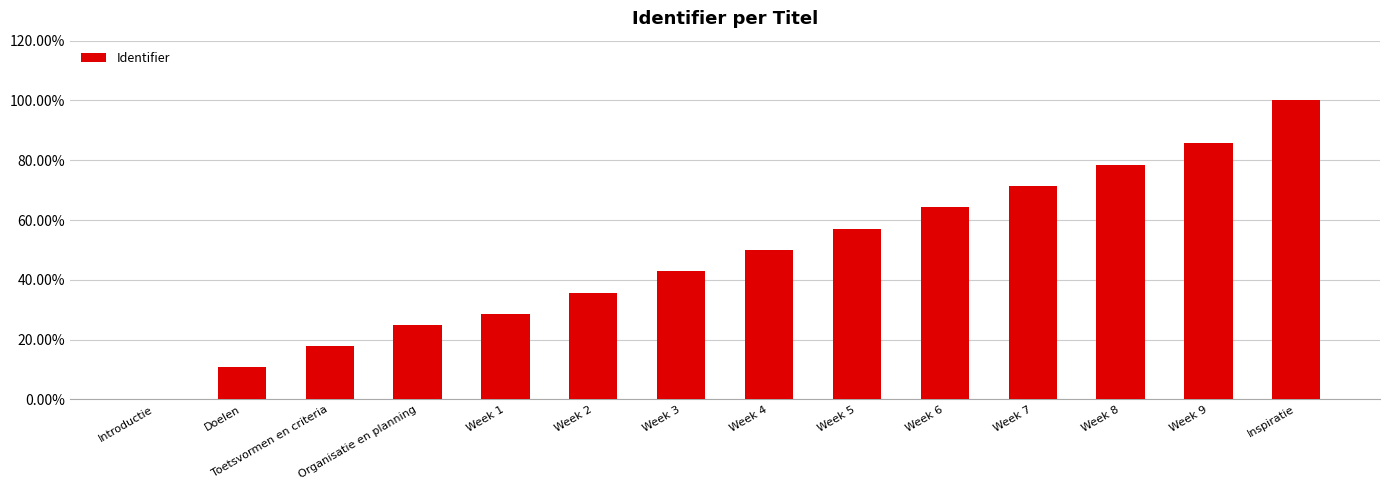

True or false: the data shows -0.5 at Introductie.

False